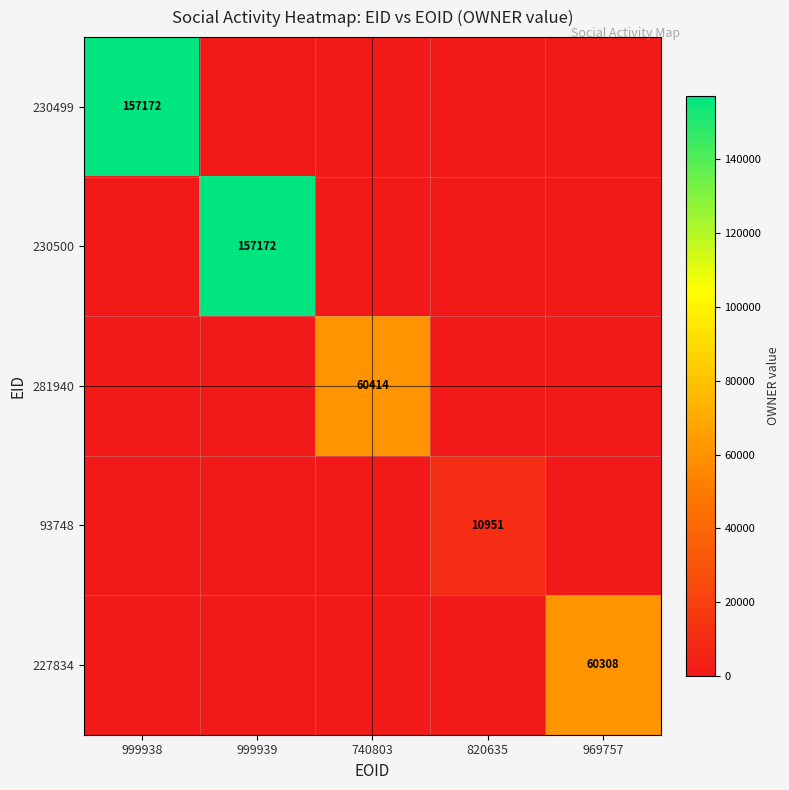

Is it true that 227834 equals -37689 at 740803?

False